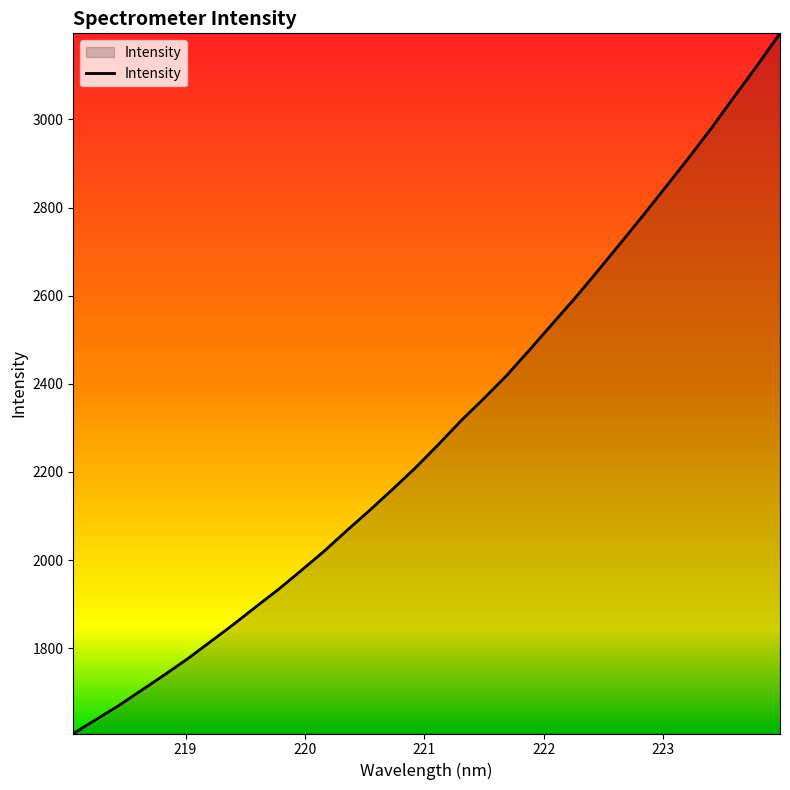

What is the difference between the maximum and minimum values?

1589.3